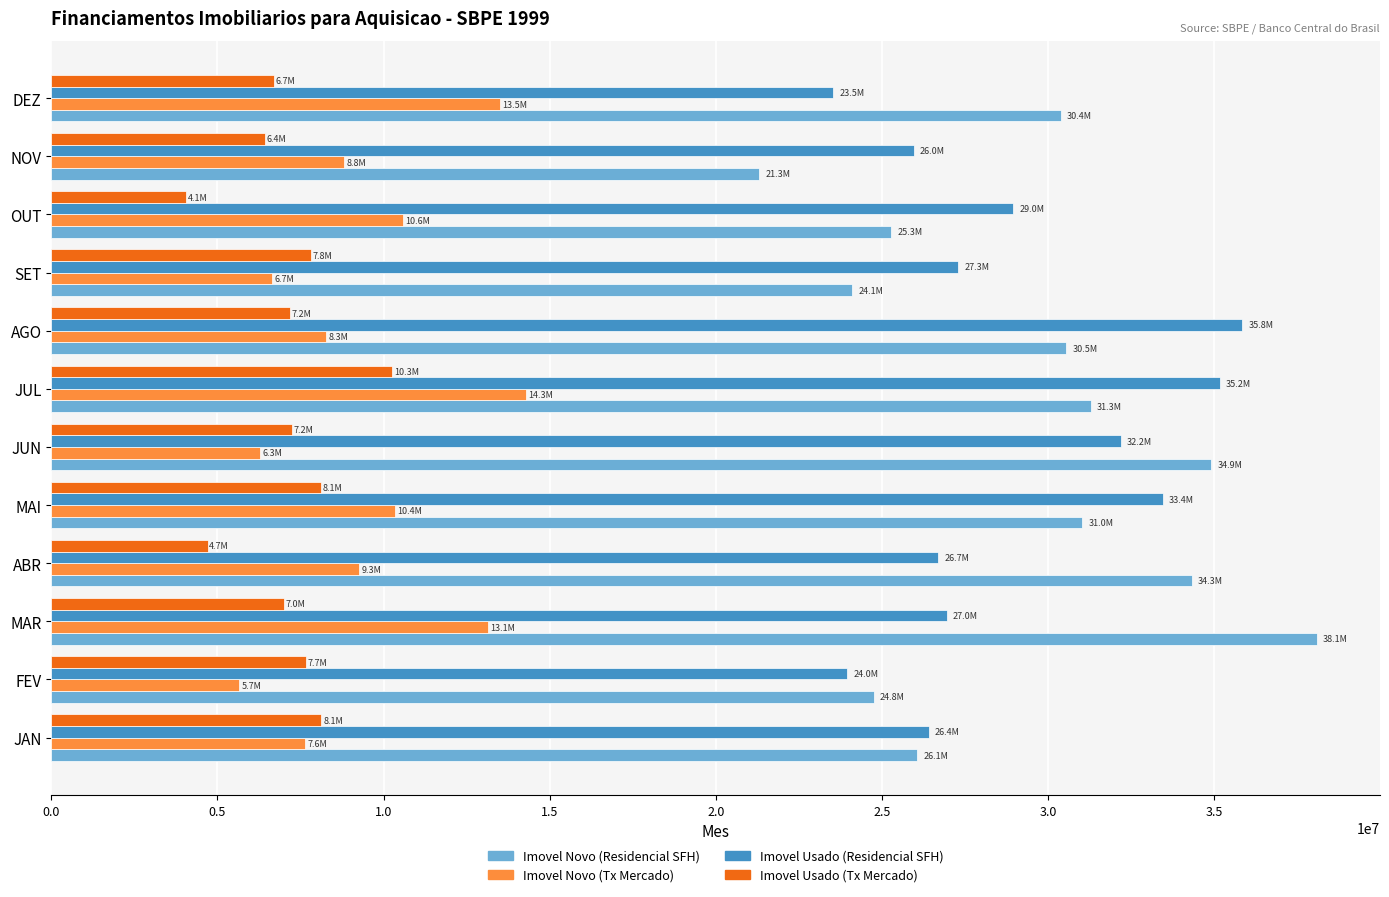

What is the difference between the maximum and minimum values in the Imovel Novo (Tx Mercado) series?

8629802